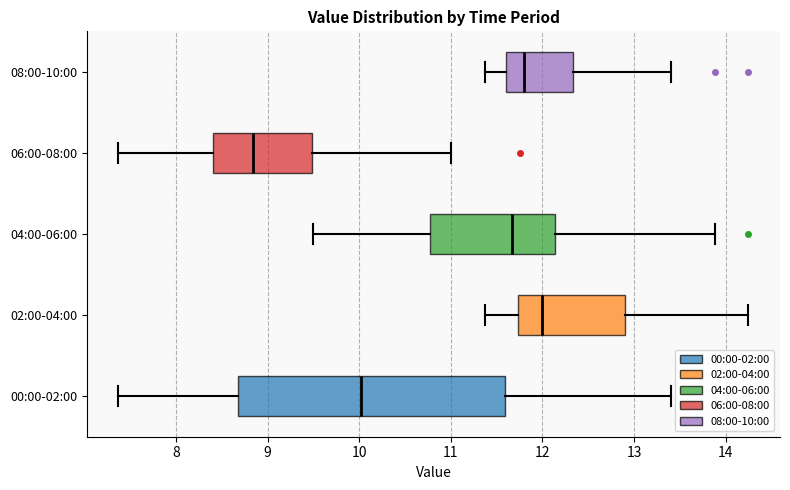

Reading bottom to top, transcribe this box plot: for each box, give where its median line is, the range the box spans, and where its two whiskers end, as read against the x-axis. The values are not printed on the chart, so give them approximately, as read against the axis.

00:00-02:00: median 10.0, box 8.7 to 11.6, whiskers 7.4 to 13.4
02:00-04:00: median 12.0, box 11.7 to 12.9, whiskers 11.4 to 14.3
04:00-06:00: median 11.7, box 10.8 to 12.1, whiskers 9.5 to 13.9
06:00-08:00: median 8.8, box 8.4 to 9.5, whiskers 7.4 to 11.0
08:00-10:00: median 11.8, box 11.6 to 12.3, whiskers 11.4 to 13.4